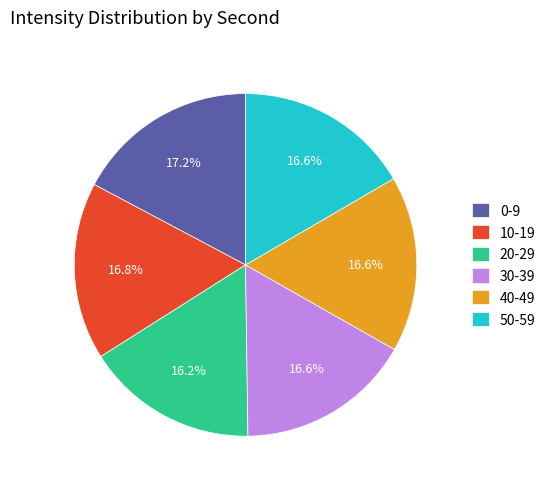

Approximately how many times larger is the value at 10-19 compared to 30-39?

1.0